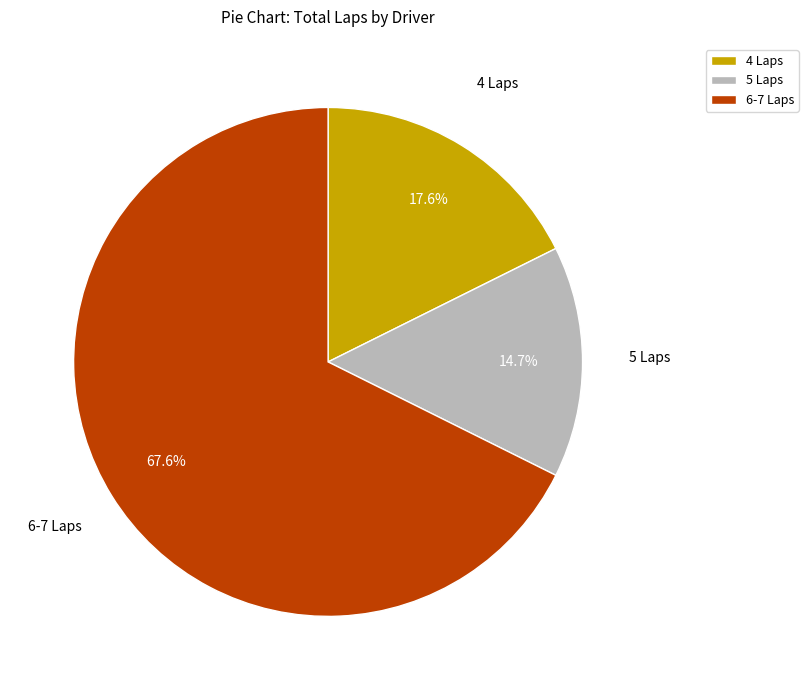

How many segments does this pie chart have?

3